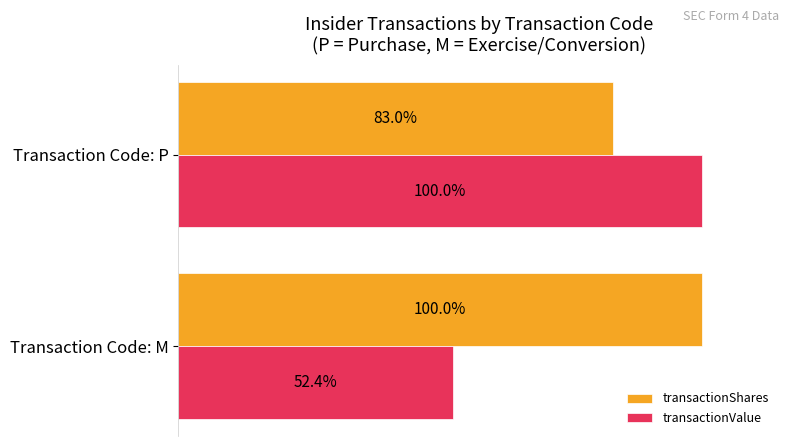

Rank the series by their average value, from lowest to highest.

transactionValue, transactionShares